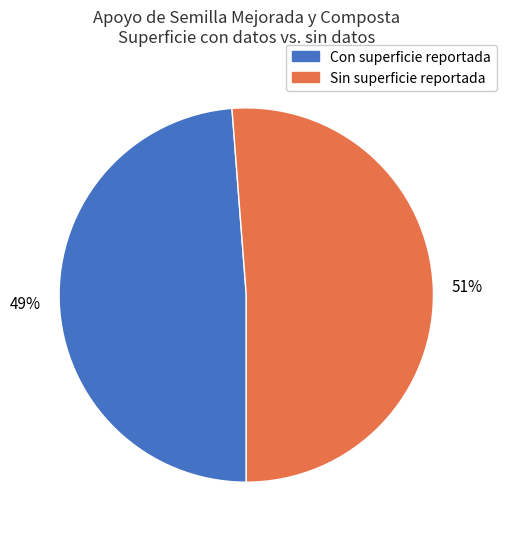

To the nearest percent, what is the difference between the largest and smallest slice percentages?

2%